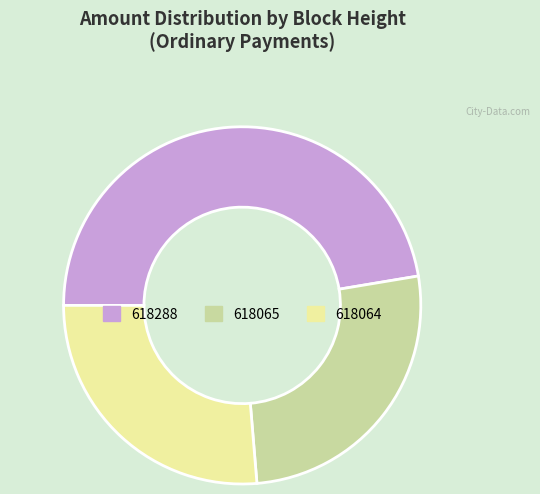

What is the largest slice in the pie chart?

618288